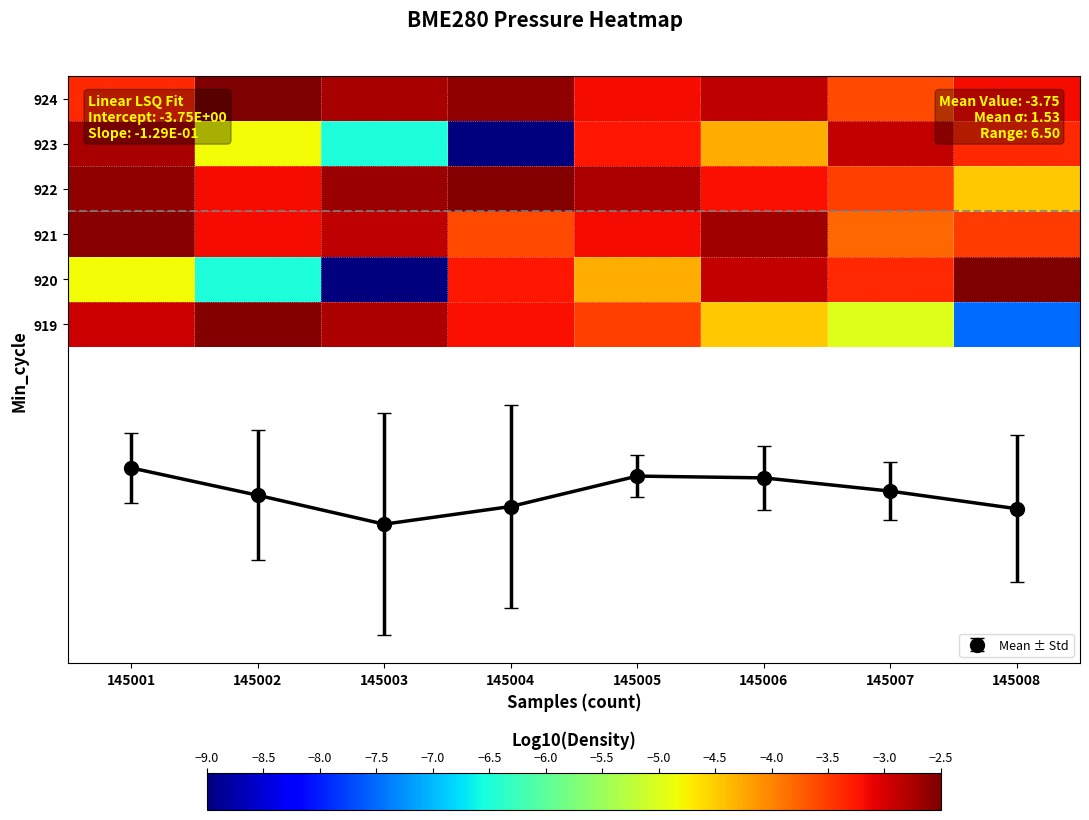

The 924 series shows -4.7 at 145004. True or false?

False